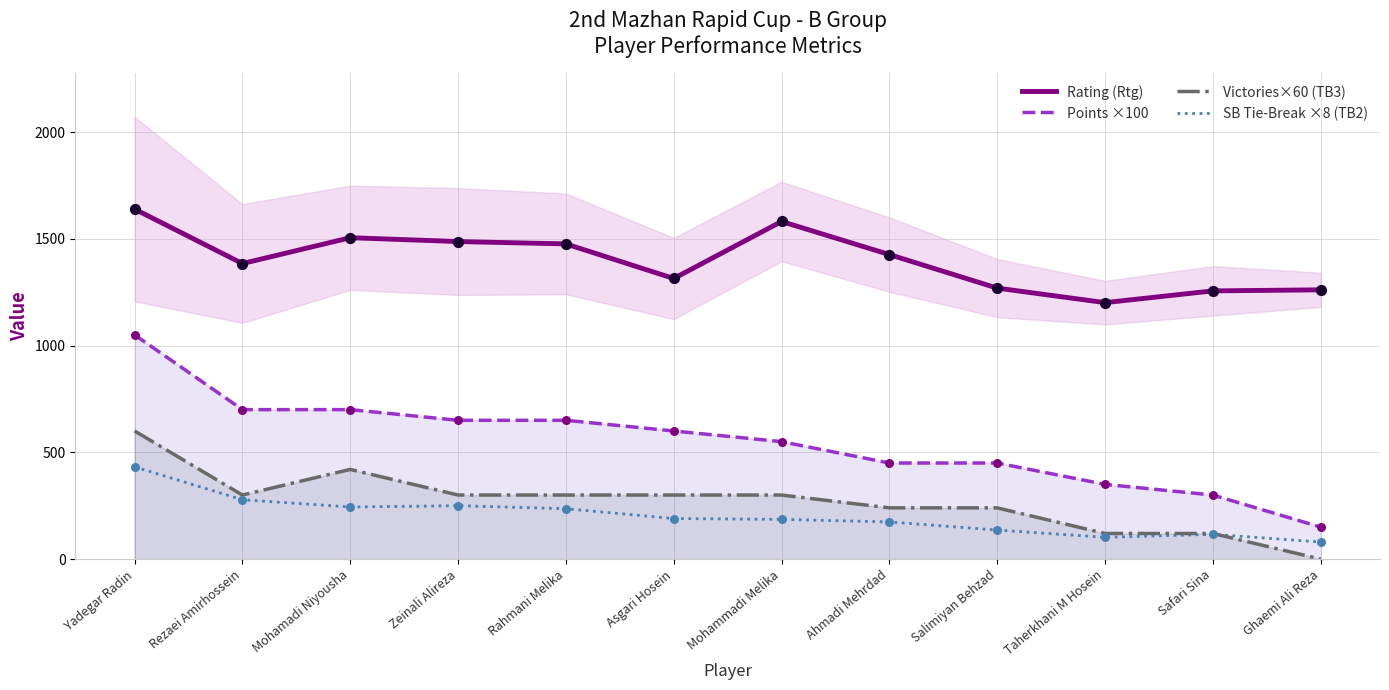

At which category is the sum across all series the highest?

Yadegar Radin